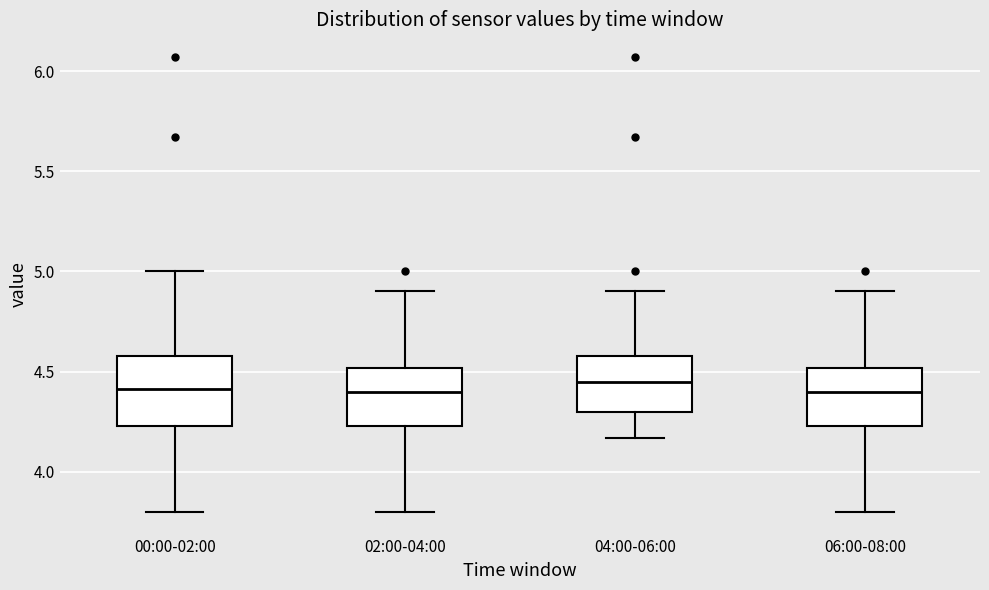

Reading left to right, transcribe this box plot: for each box, give where its median line is, the range the box spans, and where its two whiskers end, as read against the y-axis. The values are not printed on the chart, so give them approximately, as read against the axis.

00:00-02:00: median 4.40, box 4.25 to 4.60, whiskers 3.80 to 5.00
02:00-04:00: median 4.40, box 4.25 to 4.50, whiskers 3.80 to 4.90
04:00-06:00: median 4.45, box 4.30 to 4.60, whiskers 4.15 to 4.90
06:00-08:00: median 4.40, box 4.25 to 4.50, whiskers 3.80 to 4.90